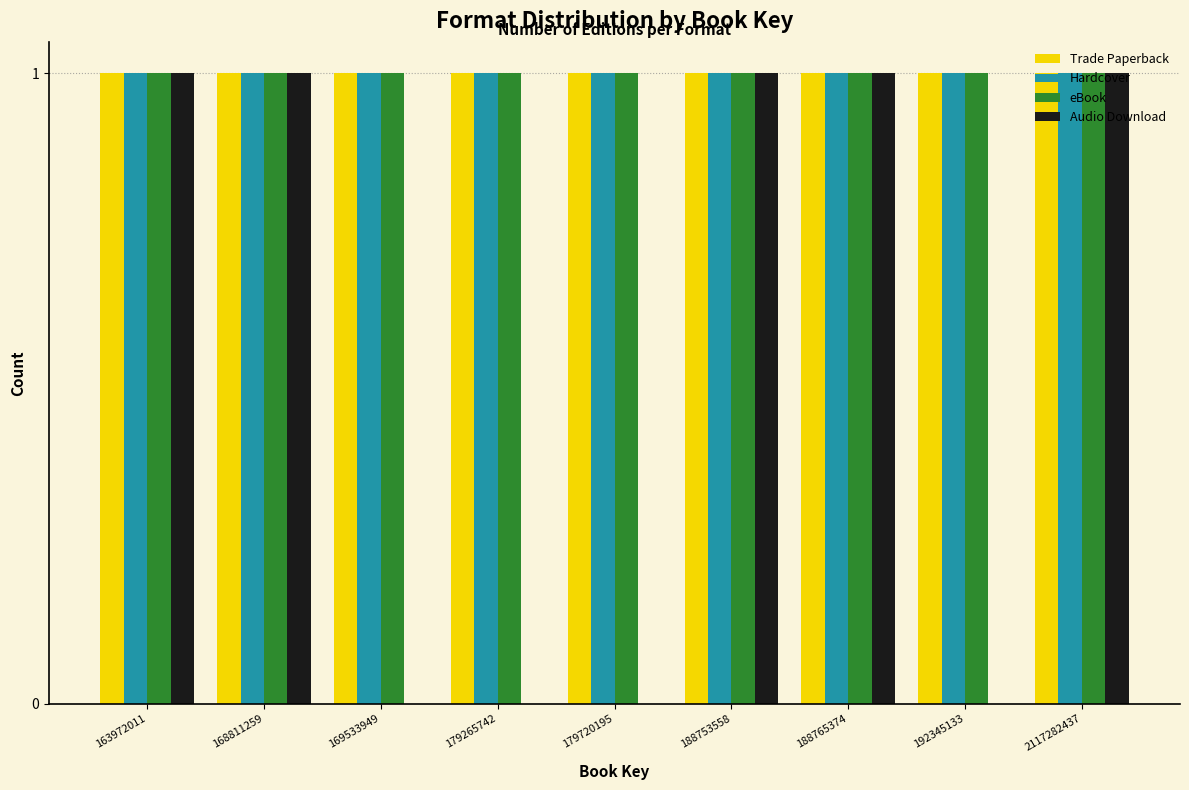

What is the sum of all Hardcover values?

9